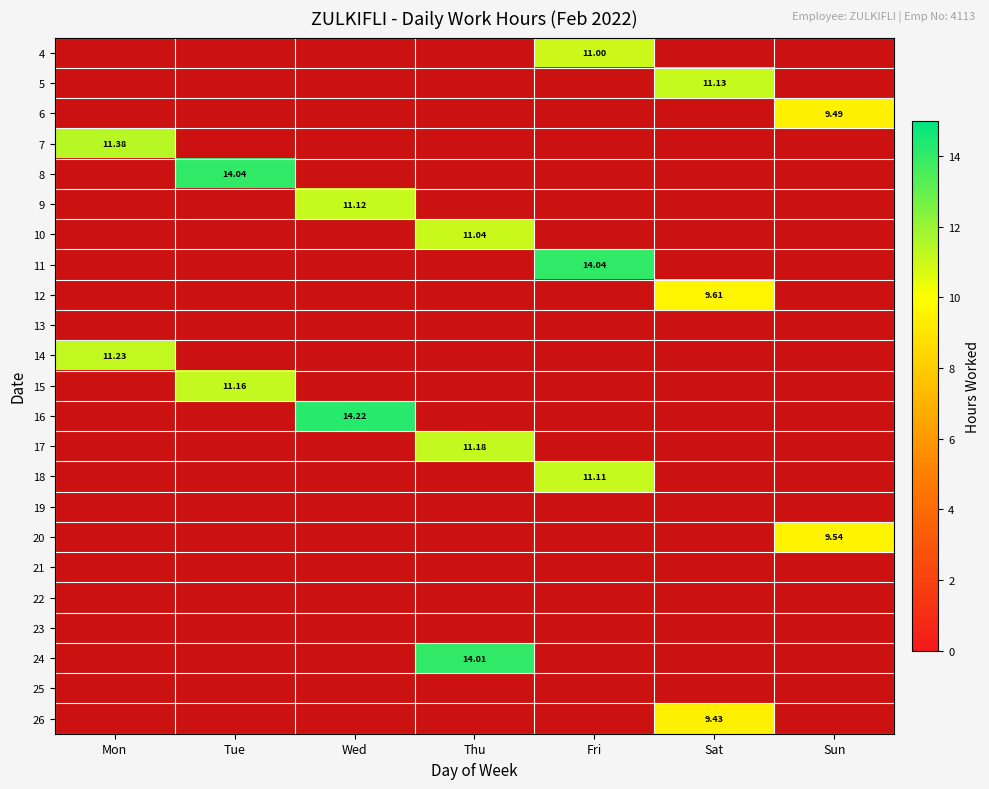

At which category does the chart reach its minimum across all series?

Sat